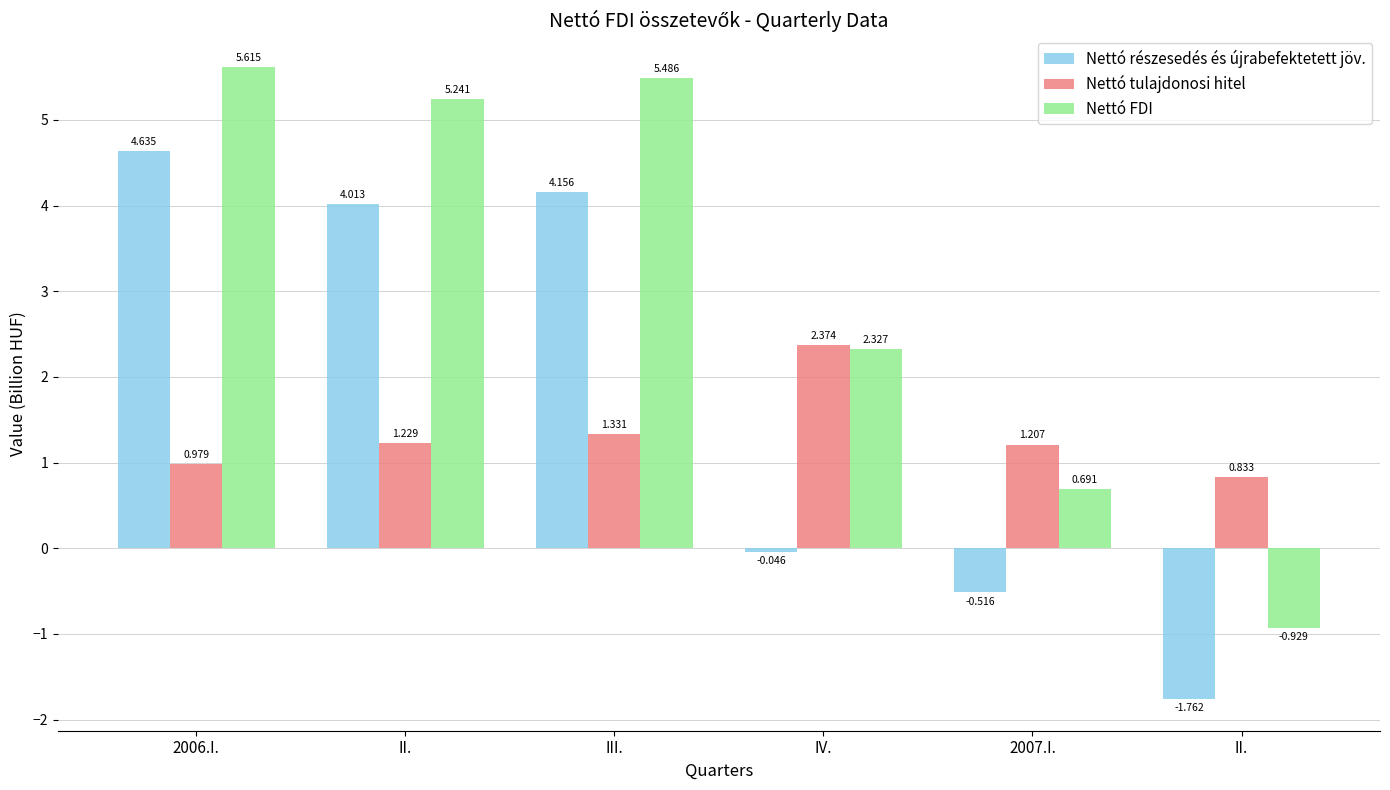

What is the label of the 2nd bar from the right?

2007.I.